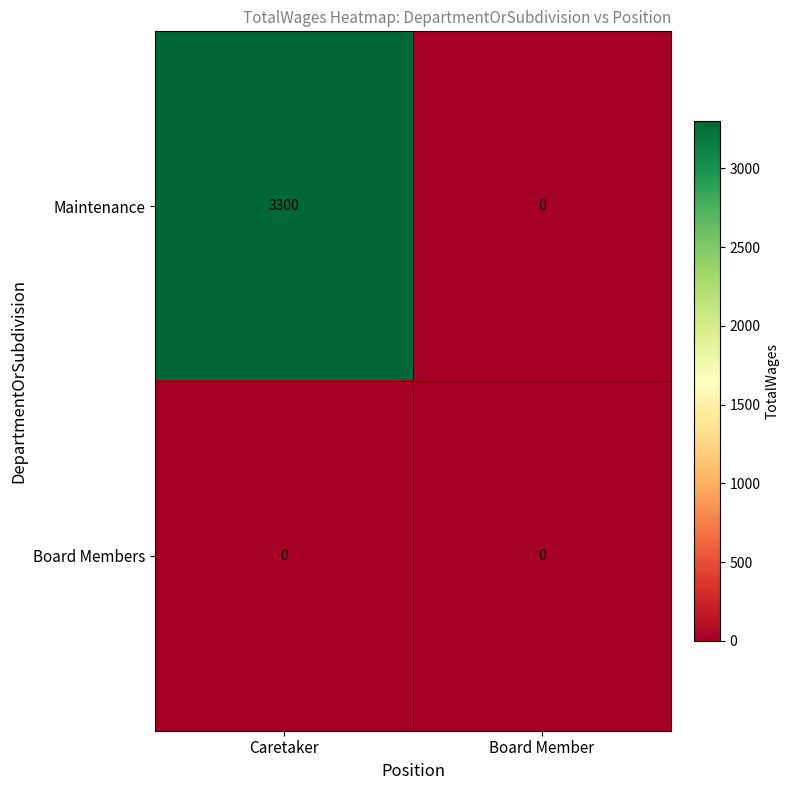

What is the greatest value displayed?

3300